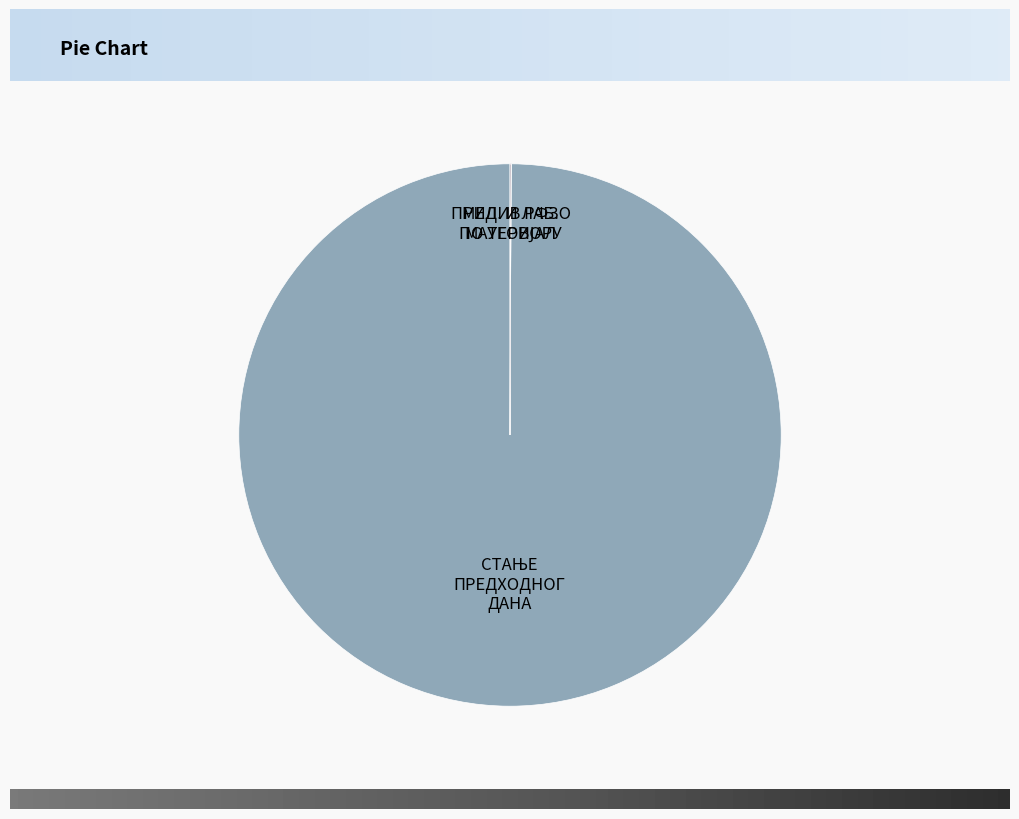

Which slice is the smallest?

ПРИЛИВ РФЗО ПО УГОВОРУ ЗА 2020.